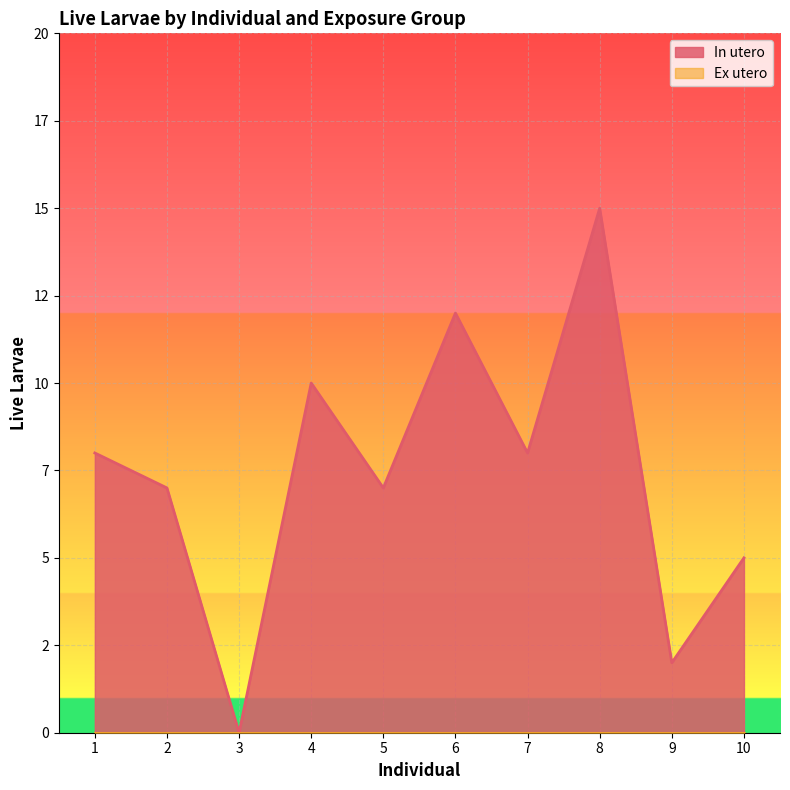

What value does the data have at 7, to the nearest 10?

10